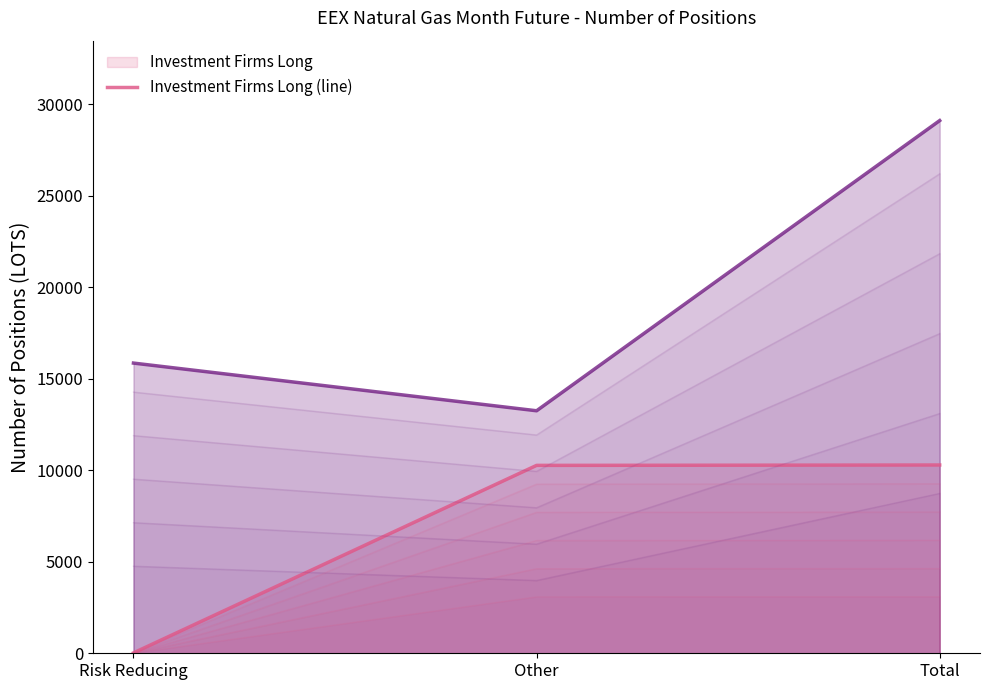

What is the label of the 3rd point from the left?

Total